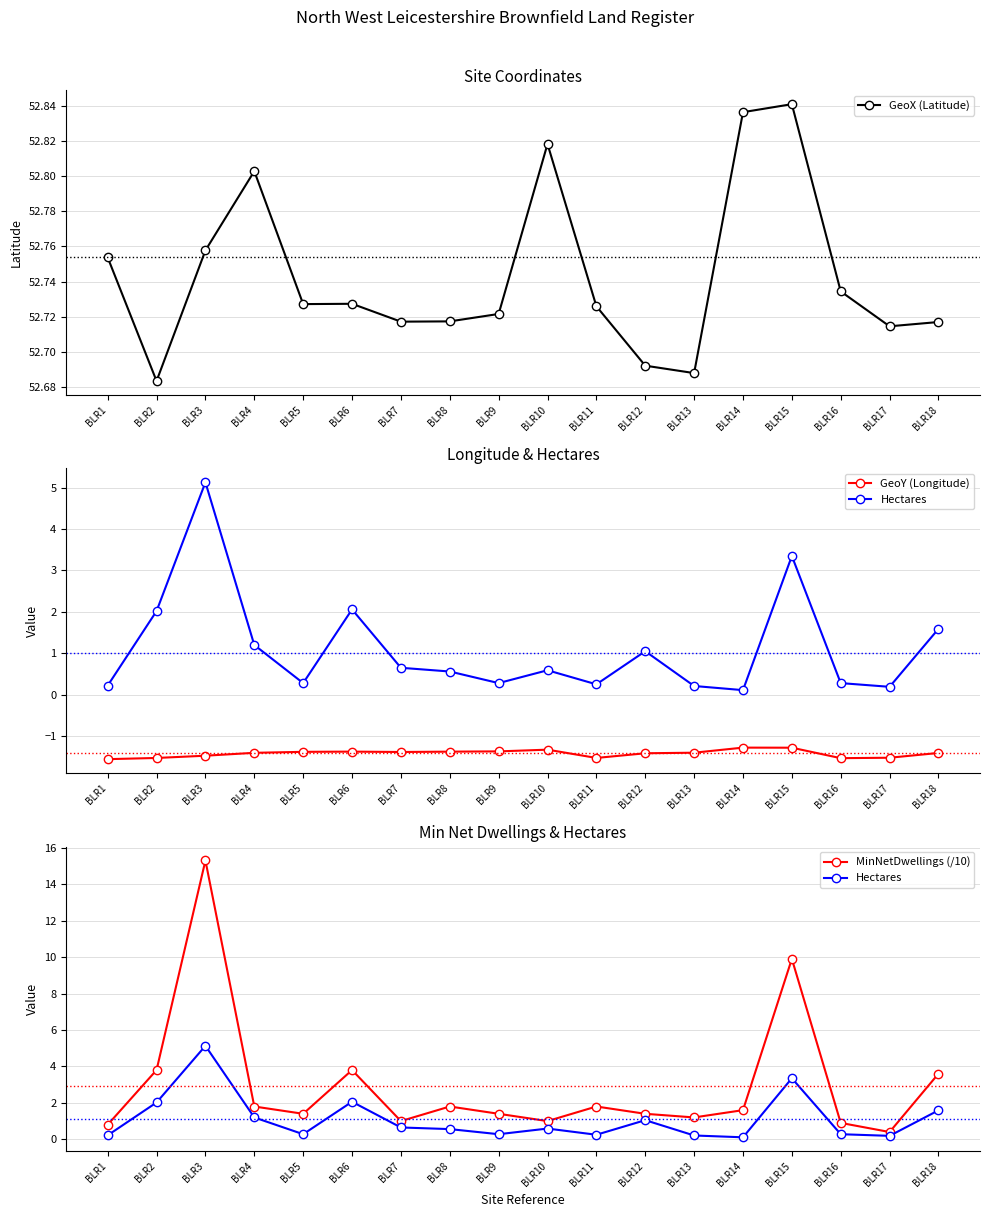

What is the value of the GeoX (Latitude) point at the 8th from the left?

52.7